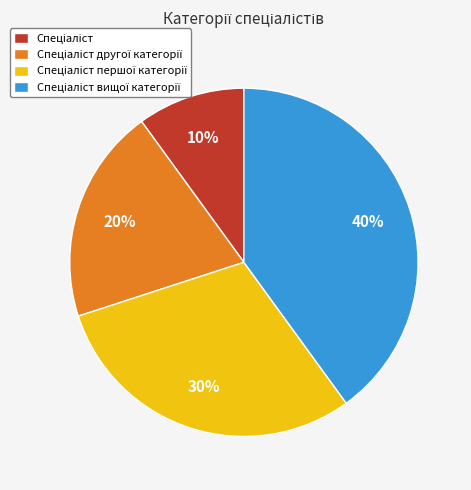

To the nearest percent, what is the difference between the largest and smallest slice percentages?

30%